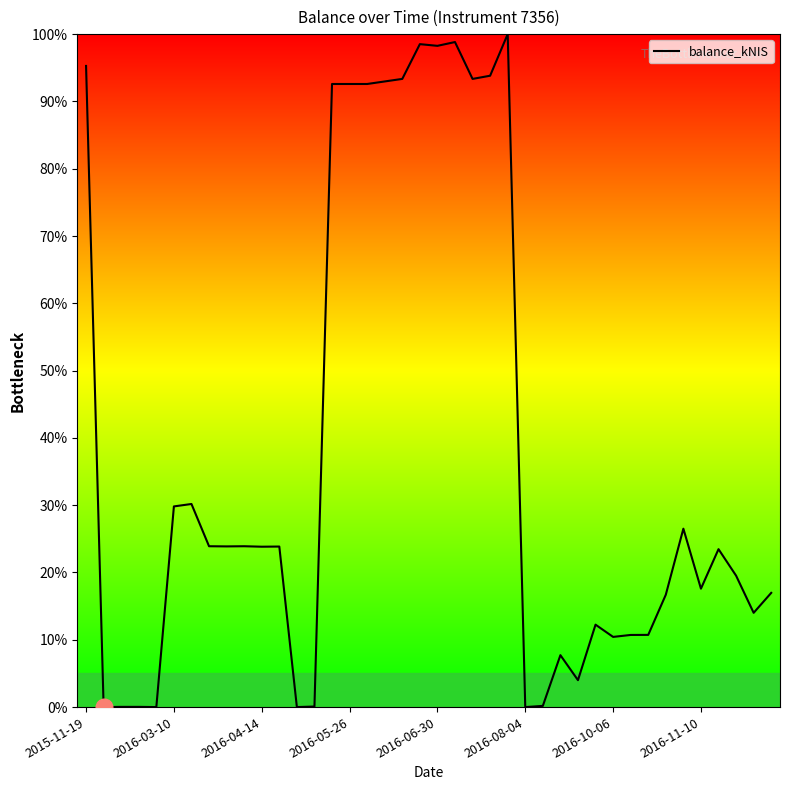

What is the difference between the maximum and minimum values?

100.0